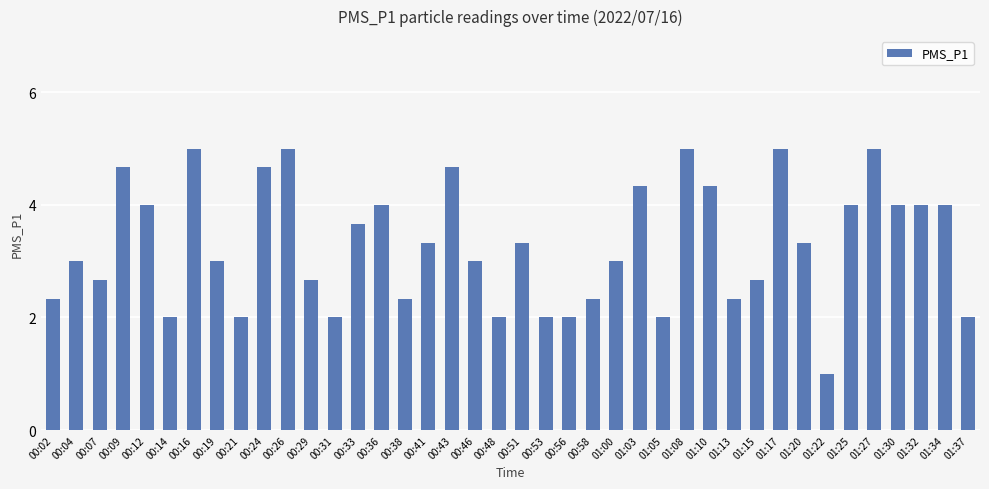

What is the sum of the values at 00:41 and 01:25?

7.3